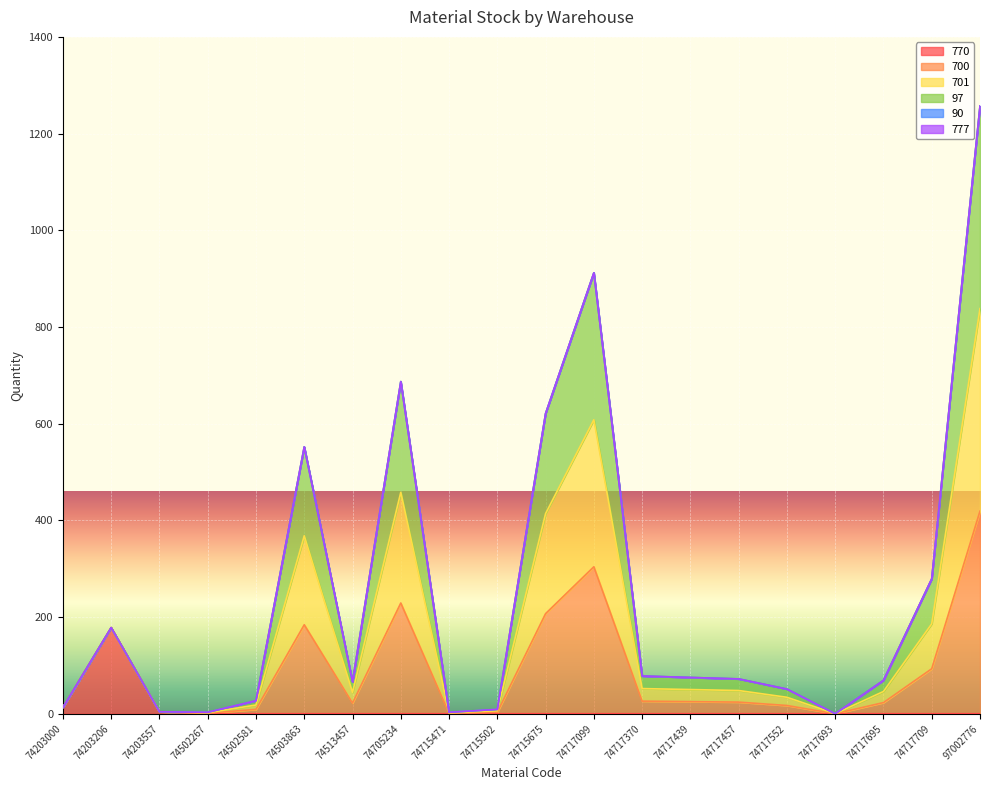

Does the chart display data point markers on the line(s)?

No